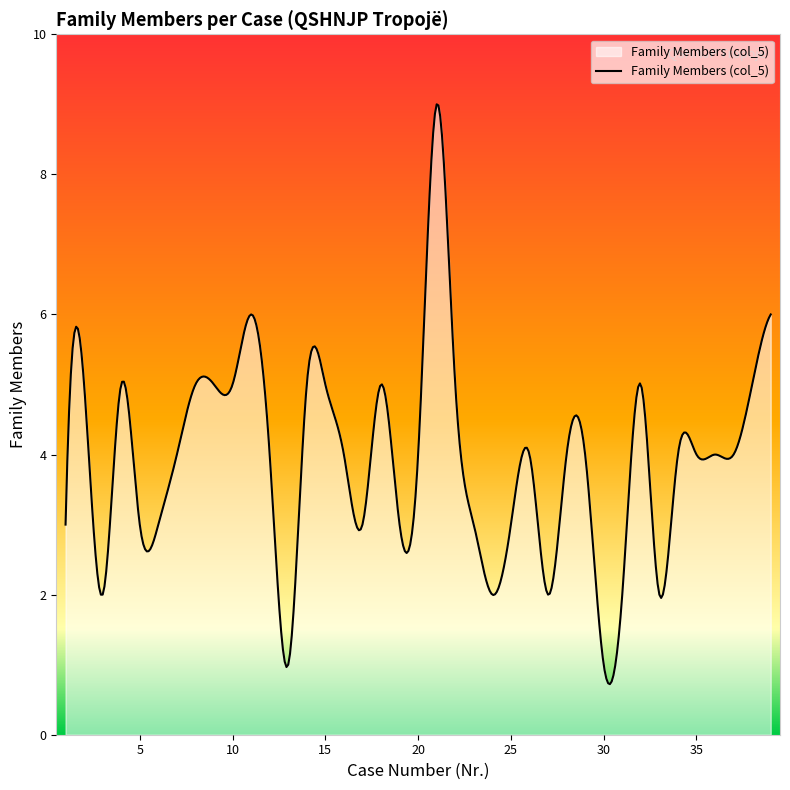

How many lines are shown in the chart?

1